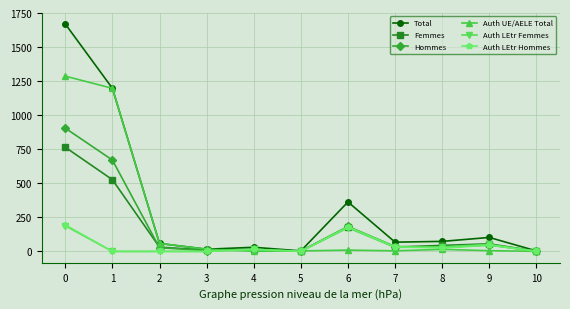

What is the value of the Total point at the 1st from the left?

1669.5